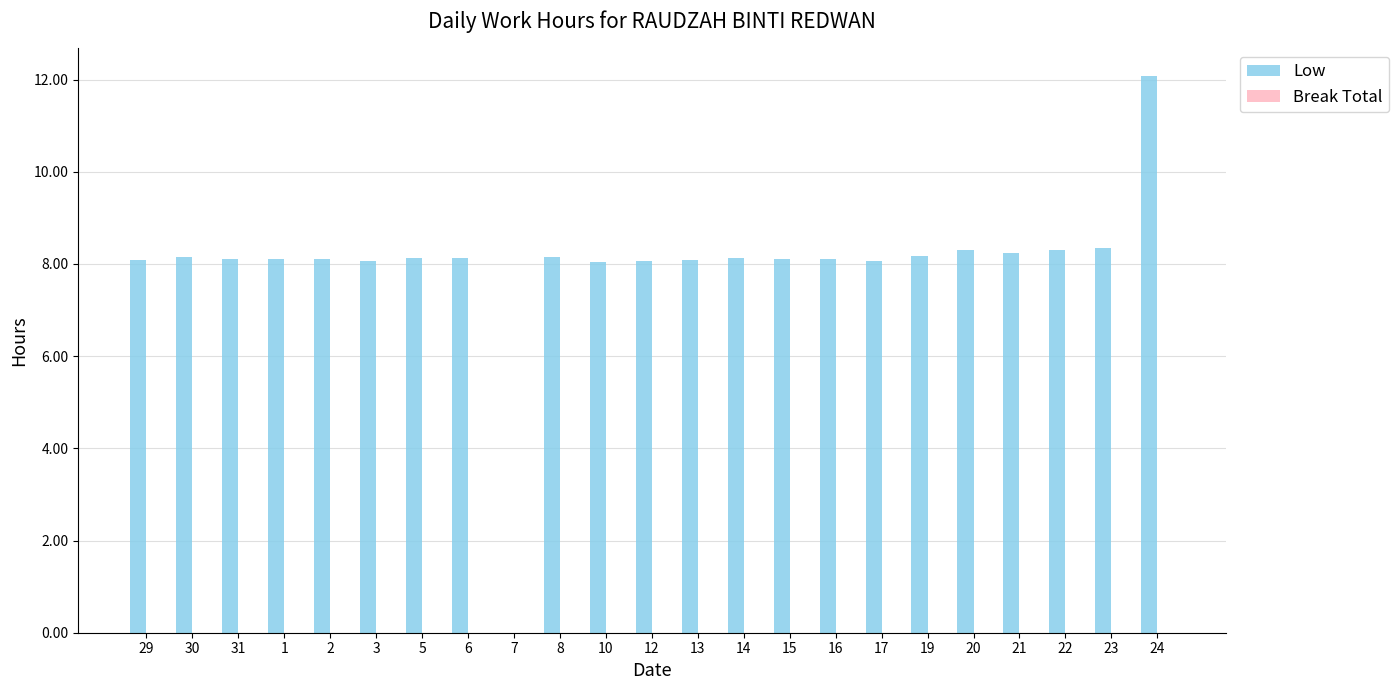

Count the number of data series in this chart.

1